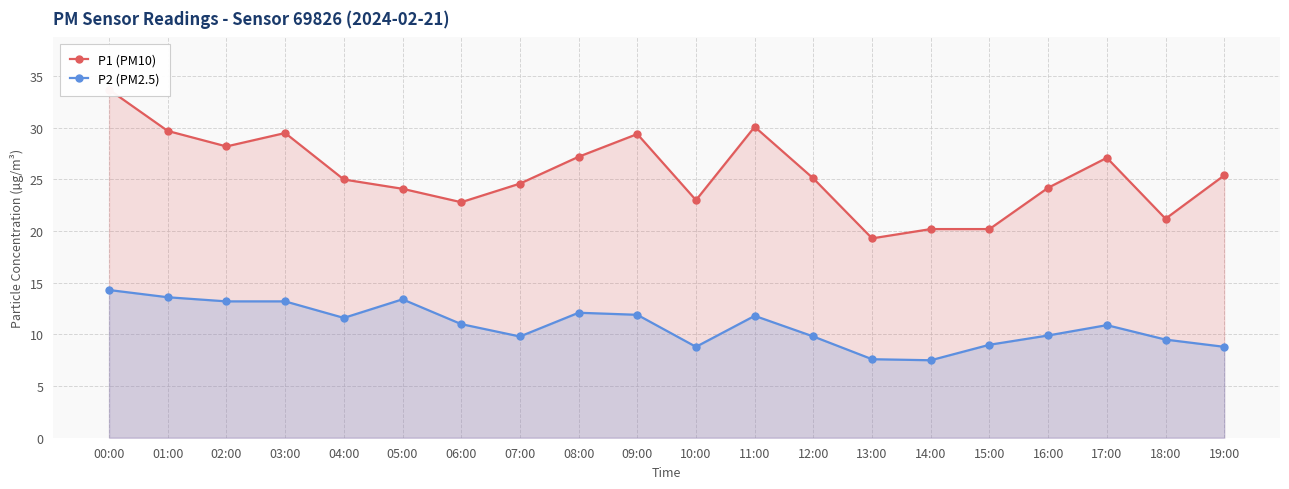

Which category has the lowest value across all series?

14:00